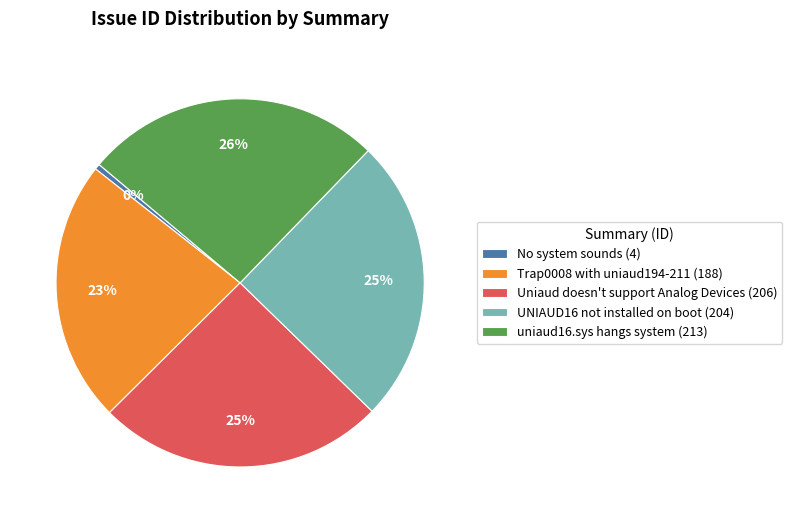

To the nearest percent, what percentage of the pie is UNIAUD16 not installed on boot (204)?

25%